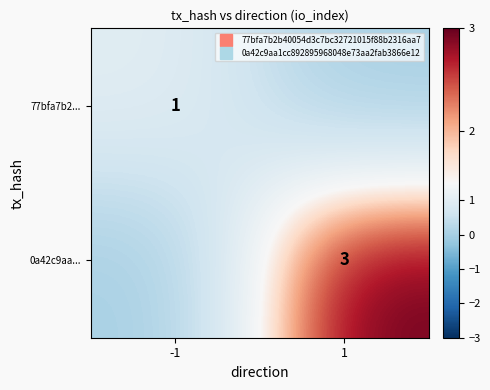

What is the average value of the 0a42c9aa... series?

2